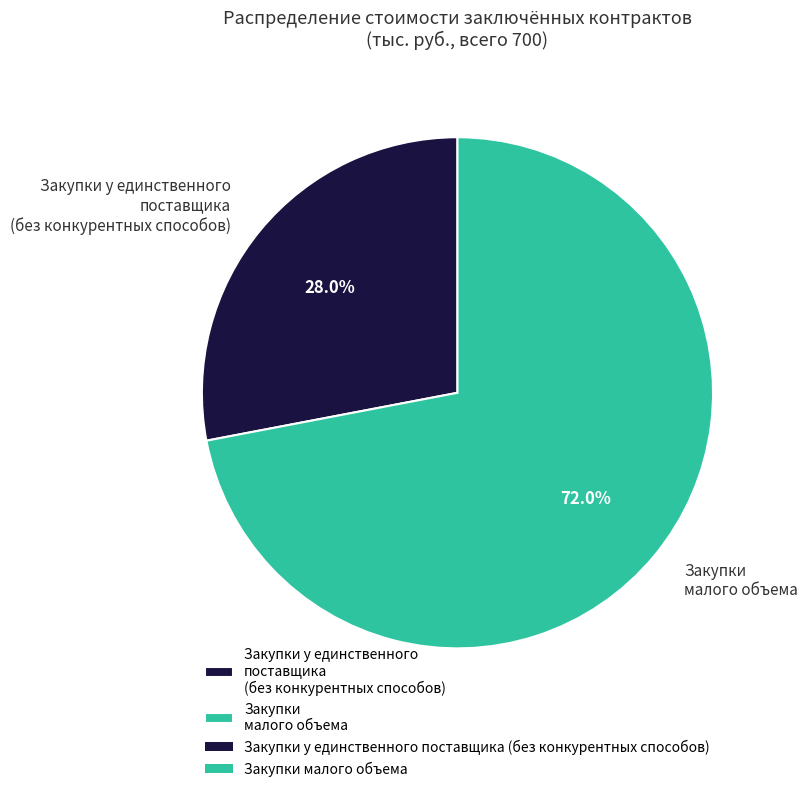

True or false: Закупки у единственного поставщика (без конкурентных способов) accounts for 15% of the total.

False